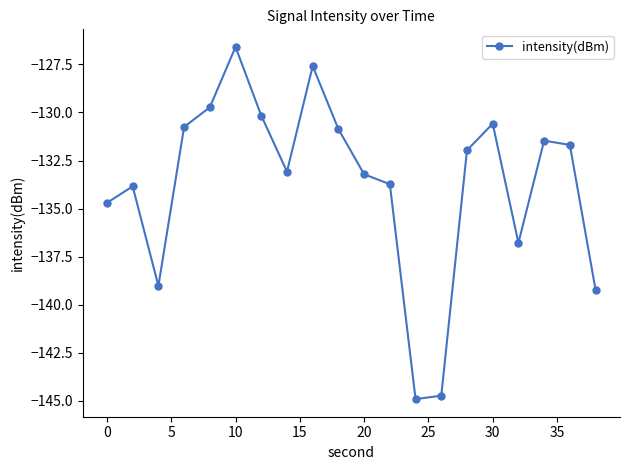

What is the value of the 1st point from the left?

-134.7